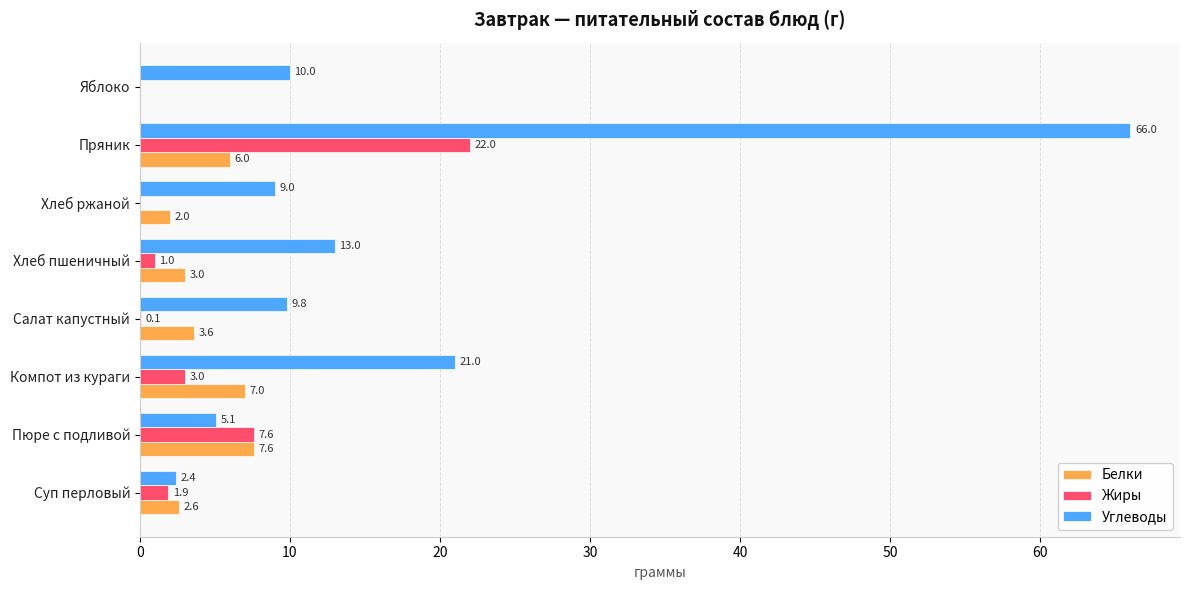

What is the highest value of the Углеводы series?

66.0